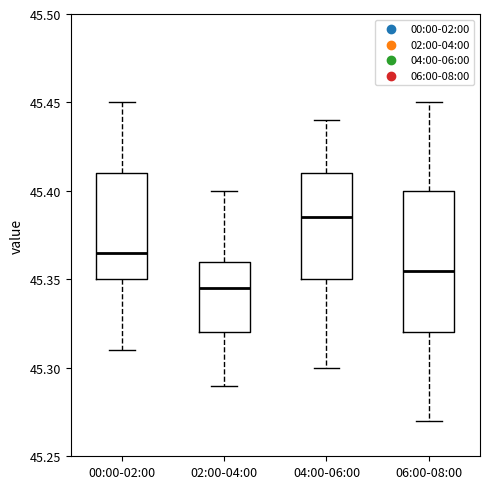

Which box has the lowest median line?

02:00-04:00